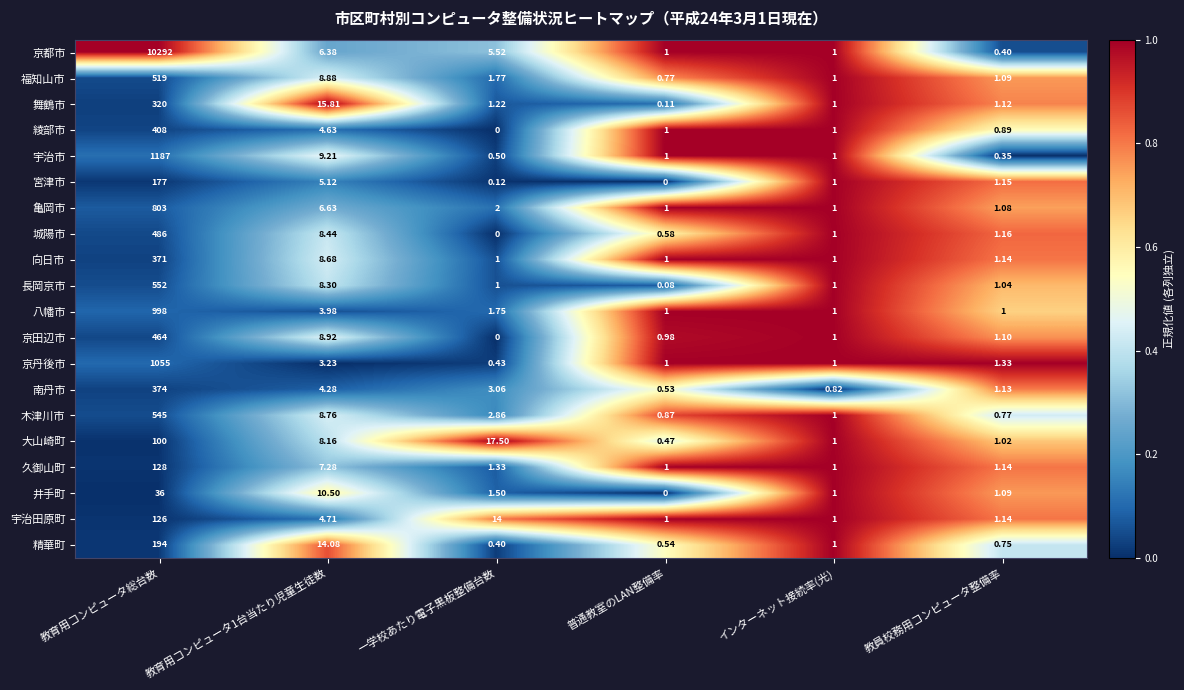

What is the spread (max minus min) of values at 教員校務用コンピュータ整備率?

1.0